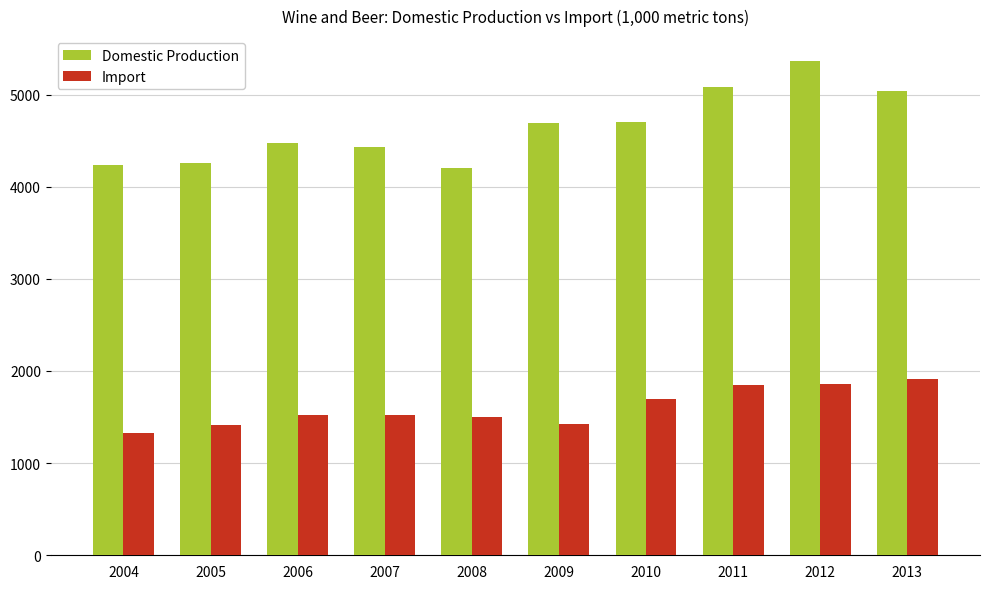

What is the lowest value of the Import series?

1327.8